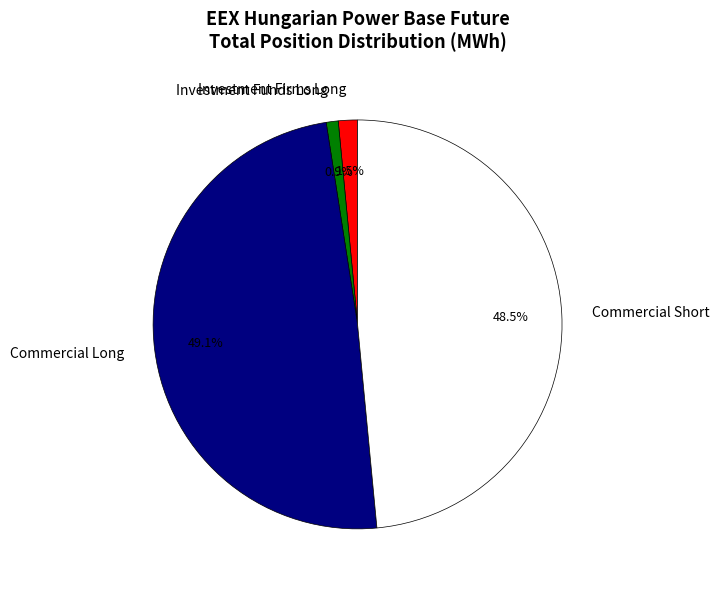

Does any single category account for the majority?

No